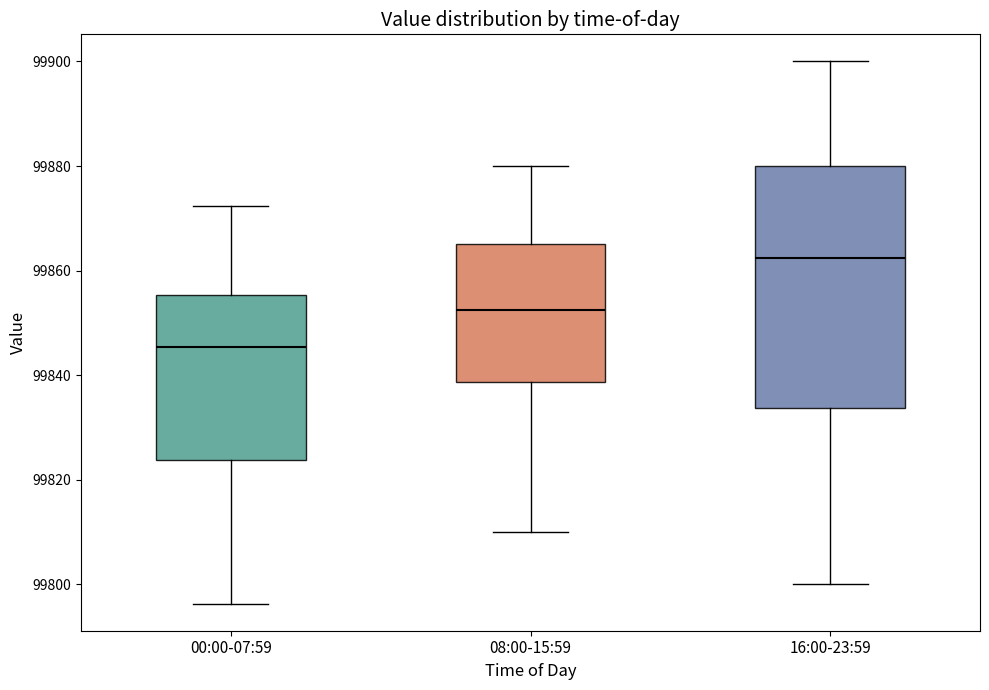

Which box's median line is the highest?

16:00-23:59